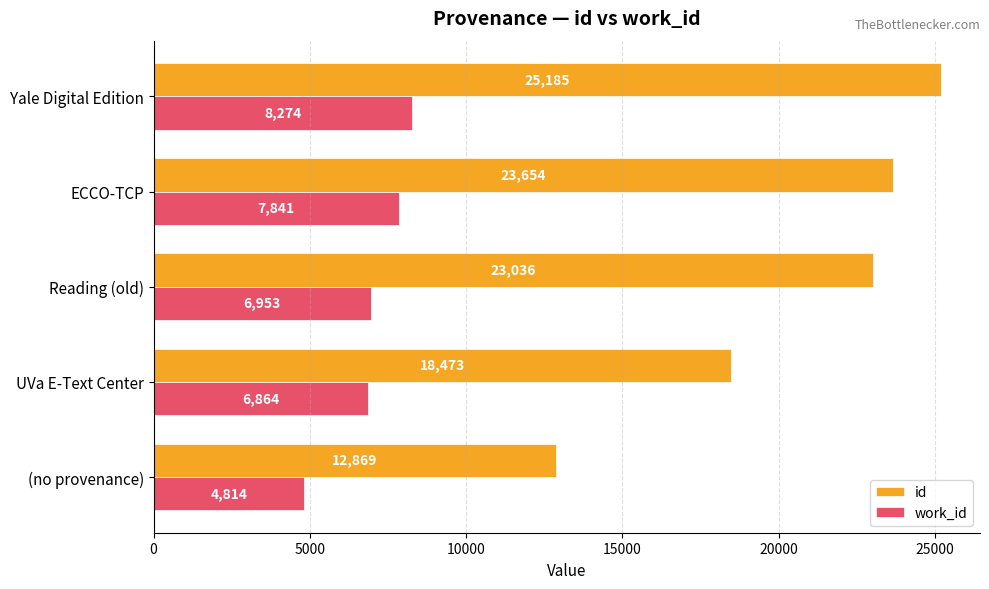

Rank the series by their maximum value, from lowest to highest.

work_id, id